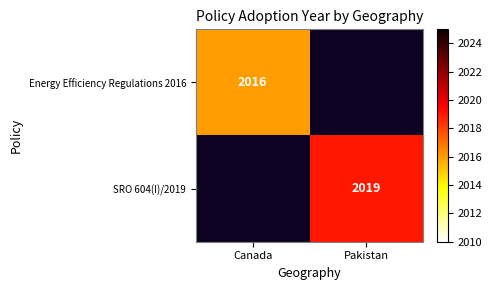

Between Pakistan and Canada, which is larger?

Canada